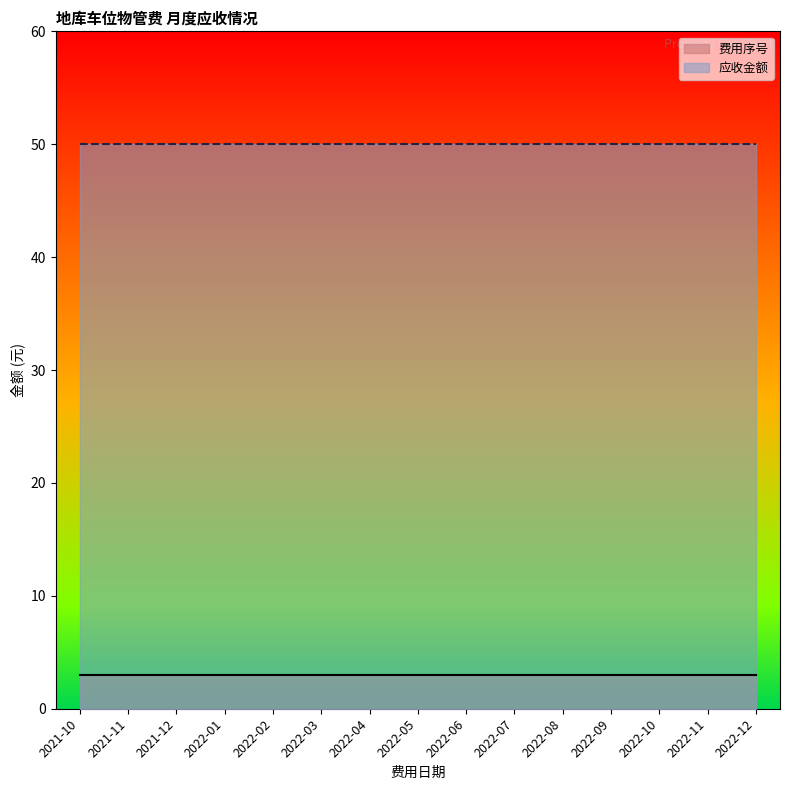

Reading right to left, what are all the values shown in this chart?

费用序号: 2022-12=3	2022-11=3	2022-10=3	2022-09=3	2022-08=3	2022-07=3	2022-06=3	2022-05=3	2022-04=3	2022-03=3	2022-02=3	2022-01=3	2021-12=3	2021-11=3	2021-10=3
应收金额: 2022-12=50	2022-11=50	2022-10=50	2022-09=50	2022-08=50	2022-07=50	2022-06=50	2022-05=50	2022-04=50	2022-03=50	2022-02=50	2022-01=50	2021-12=50	2021-11=50	2021-10=50